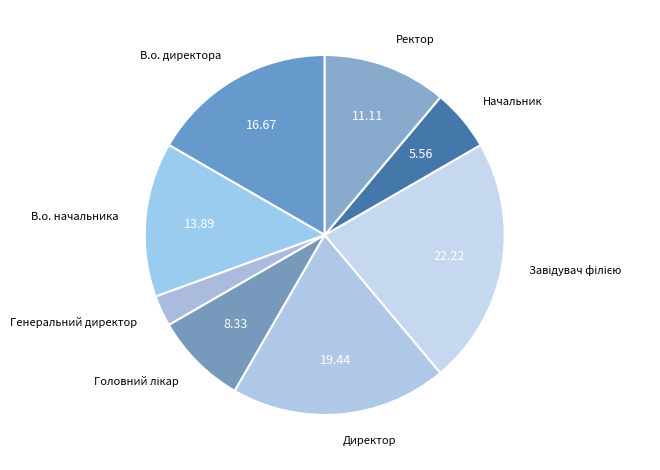

Which slice is the smallest?

Генеральний директор